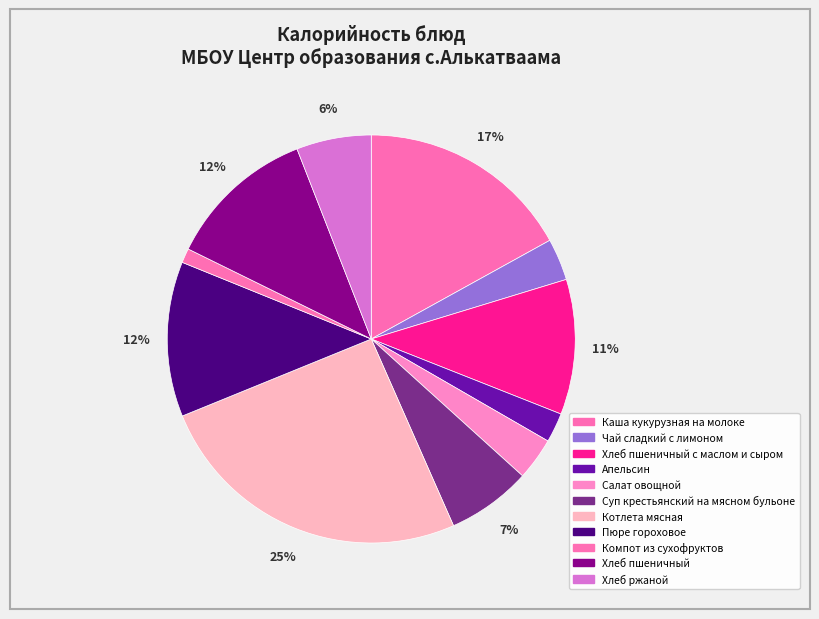

Do Салат овощной and Каша кукурузная на молоке together represent more than half of the pie?

No